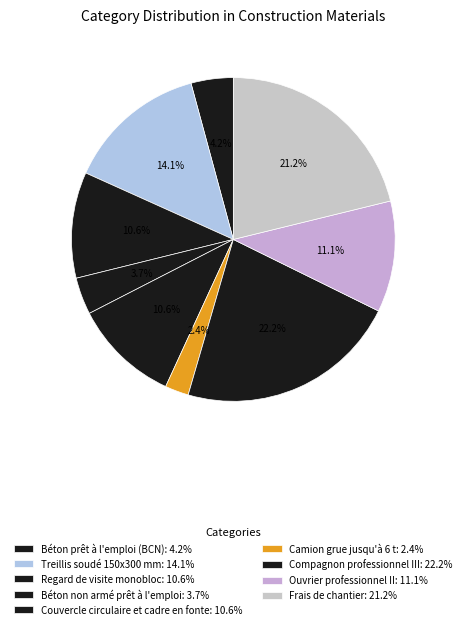

Which category has the biggest portion of the pie?

Compagnon professionnel III